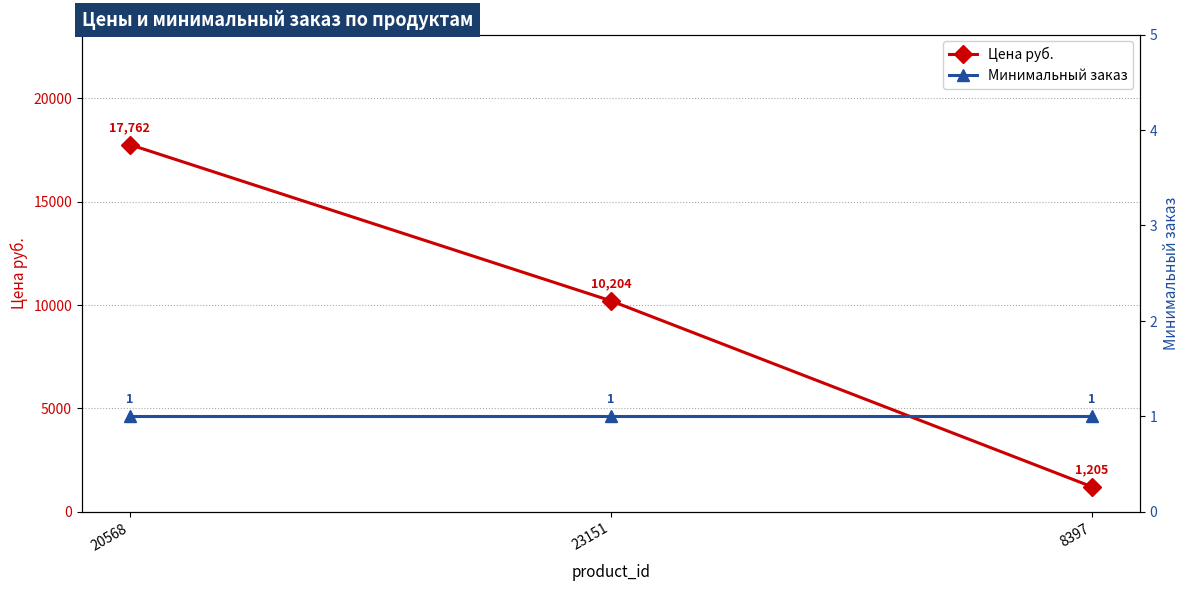

At which category is the sum across all series the highest?

20568